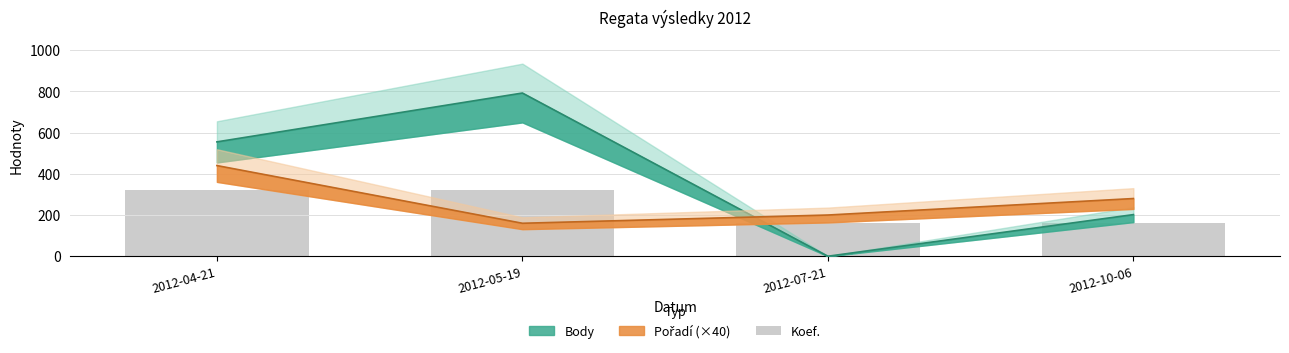

How many values are between 160 and 320?

4